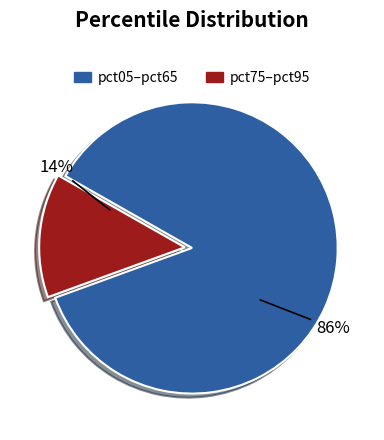

To the nearest percent, what percentage of the pie is pct75–pct95?

14%